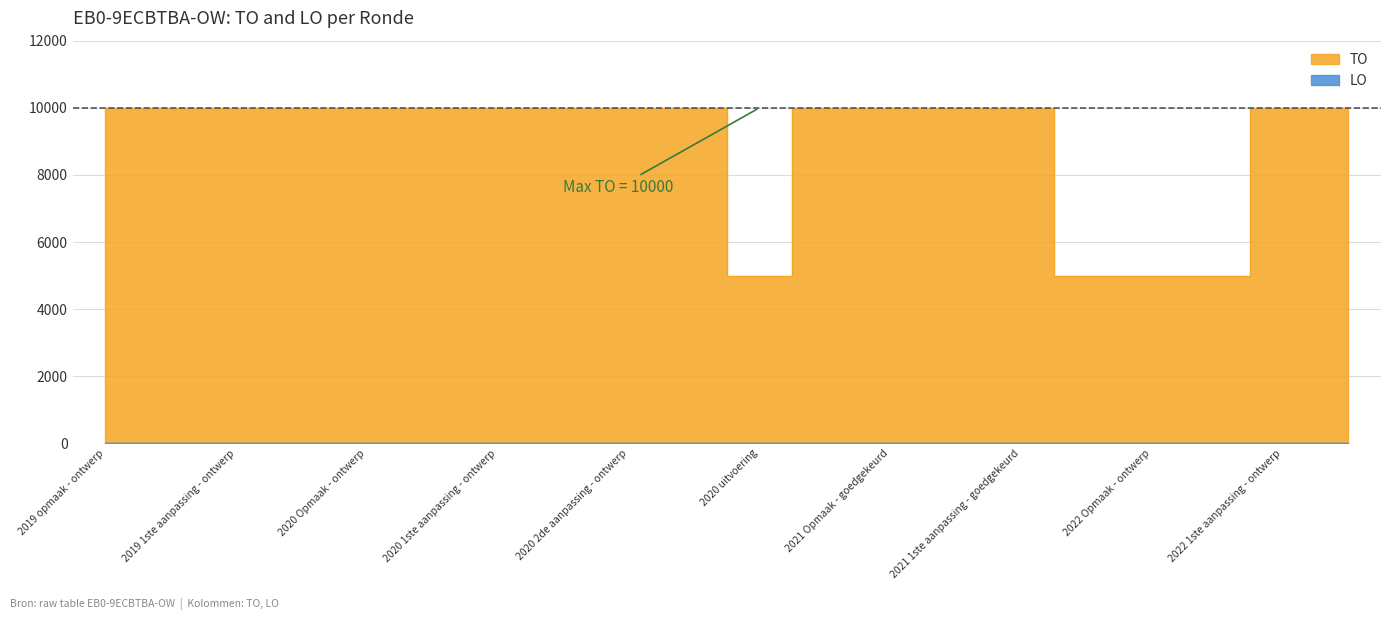

What is the approximate value at 2020 Opmaak - ontwerp?

10000